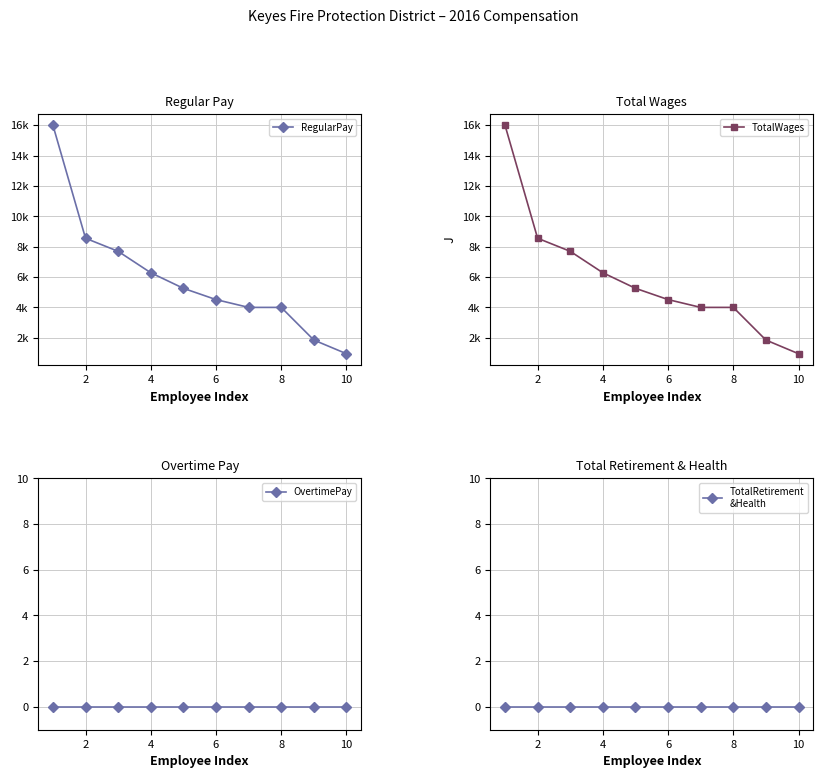

Reading right to left, transcribe all the data shown in this chart.

RegularPay: 950	1850	4000	4000	4515	5257	6282	7693	8553	16000
TotalWages: 950	1850	4000	4000	4515	5257	6282	7693	8553	16000
OvertimePay: 0	0	0	0	0	0	0	0	0	0
TotalRetirement
&Health: 0	0	0	0	0	0	0	0	0	0